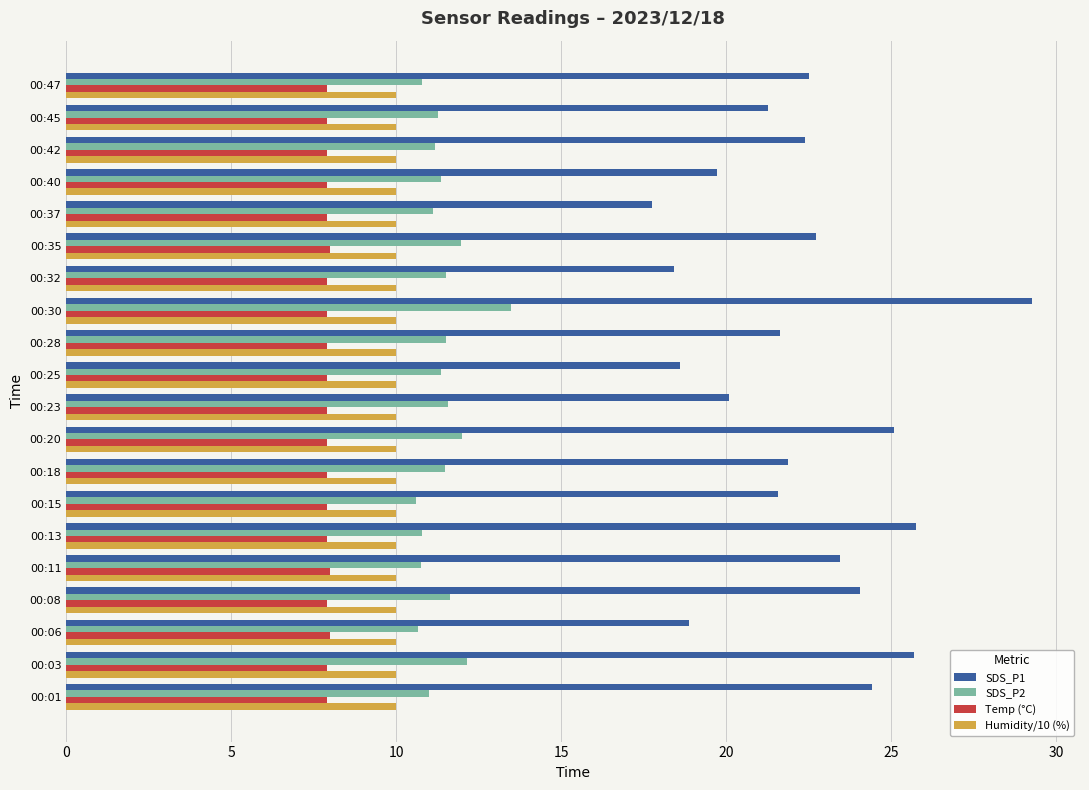

True or false: SDS_P2 has a value of 22.3 at 00:30.

False